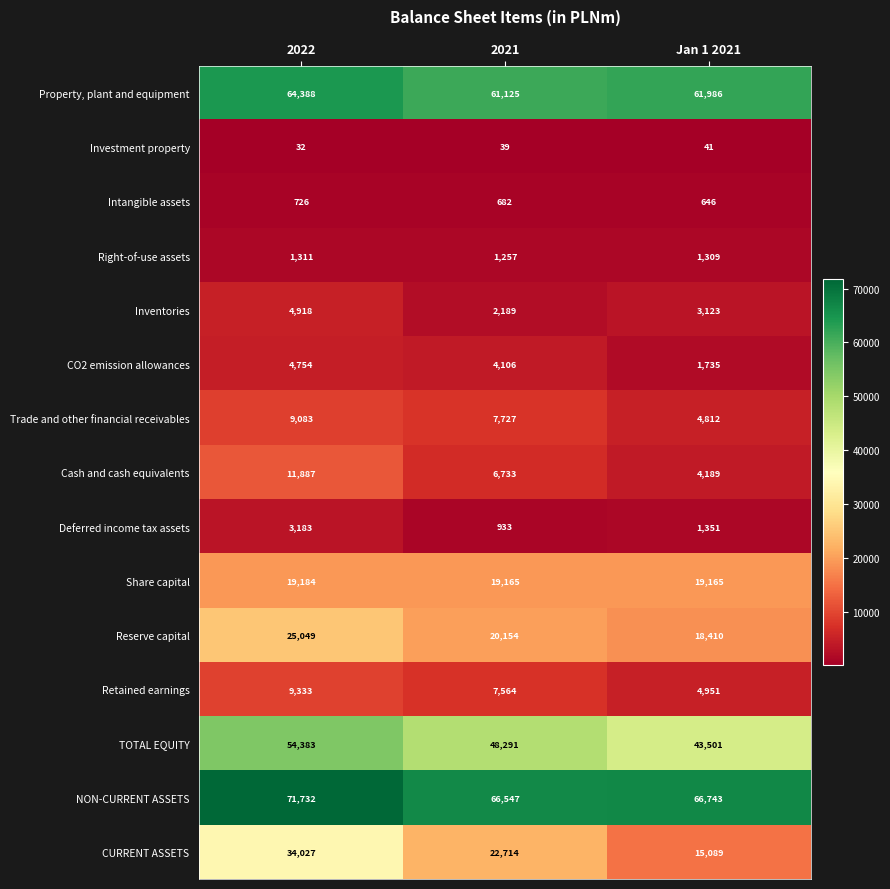

What is the total value across all series at Jan 1 2021?

247051